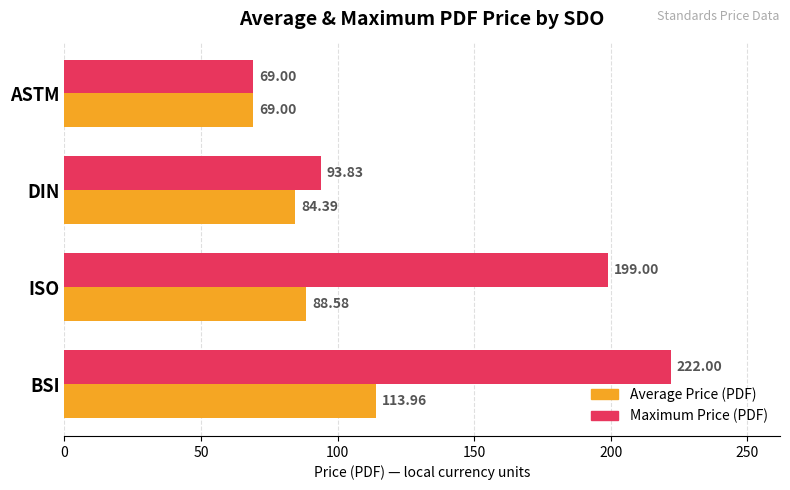

What is the difference between the highest and lowest values at ISO?

110.4